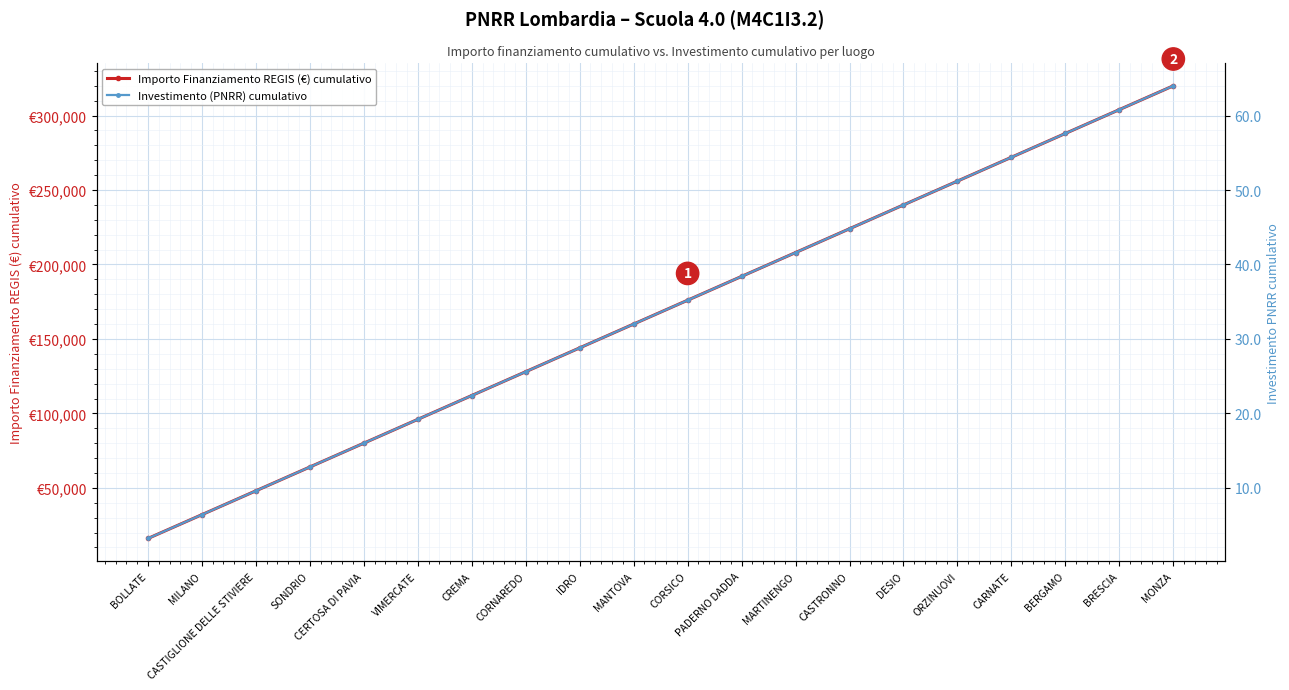

At how many categories does at least one series exceed 317668?

1